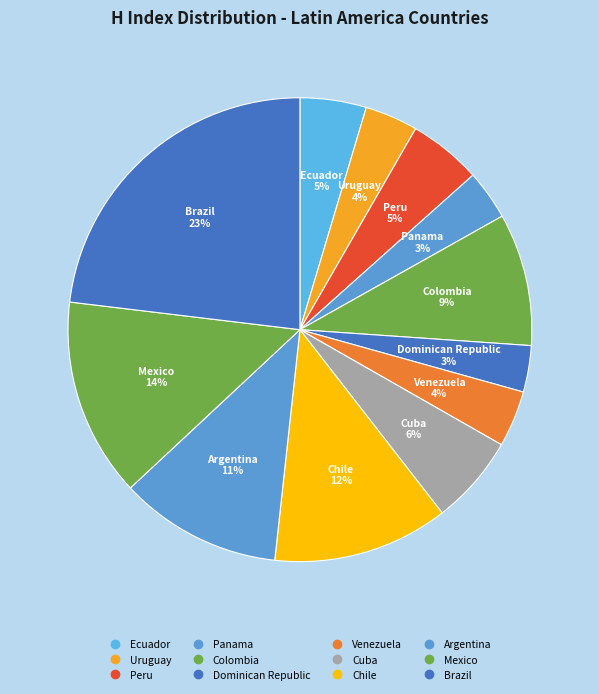

Which slice is the smallest?

Dominican Republic